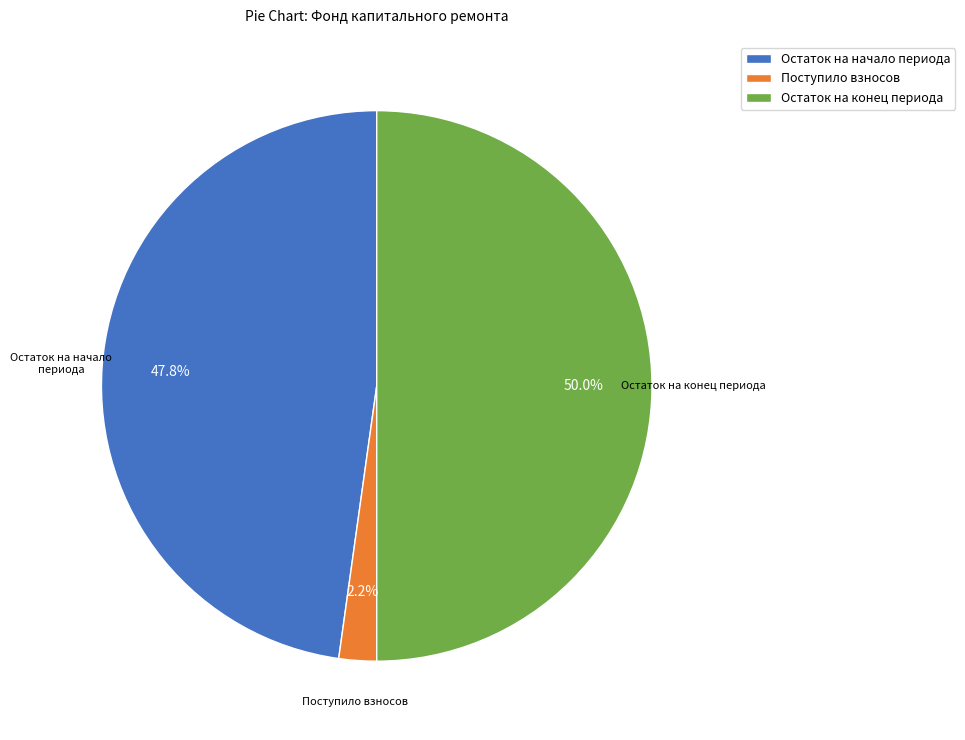

The Остаток на конец периода slice represents 50% of the pie. True or false?

True